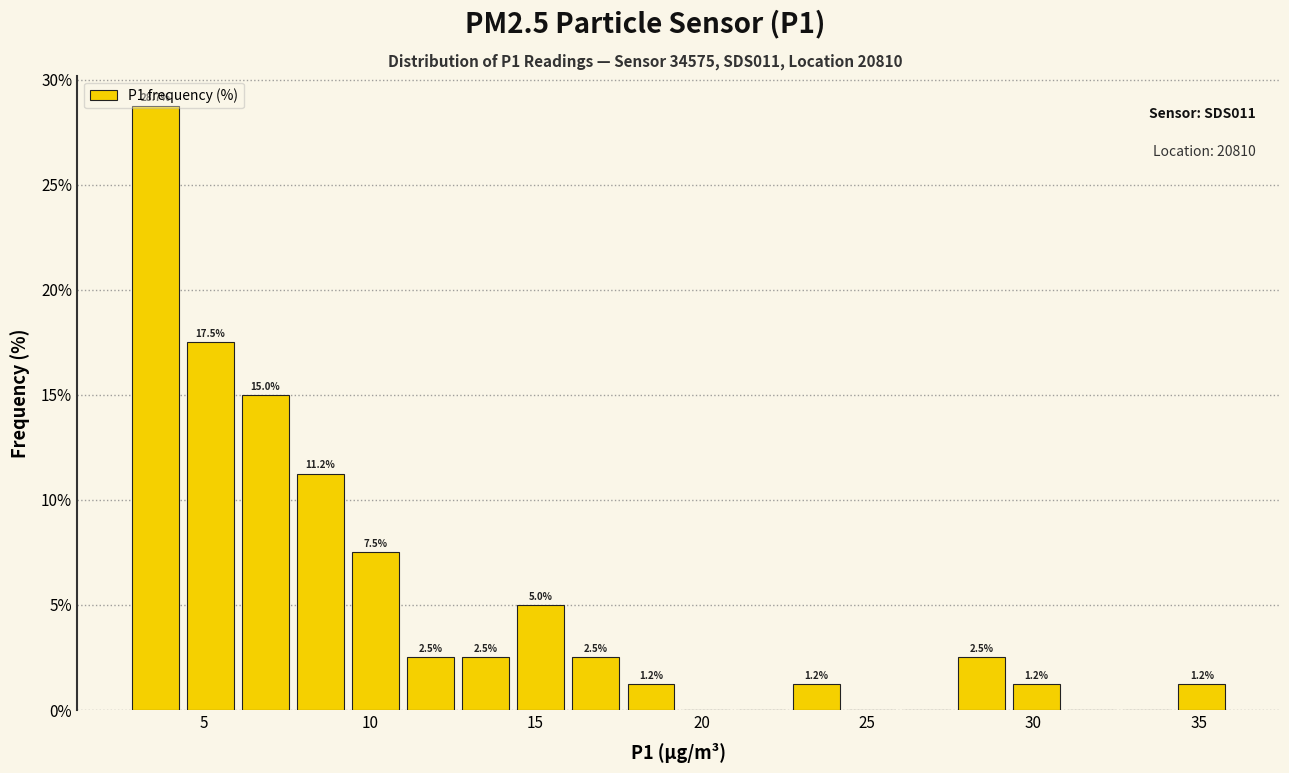

Read against the x-axis, roughly where is the centre of the tallest bar?

3.5